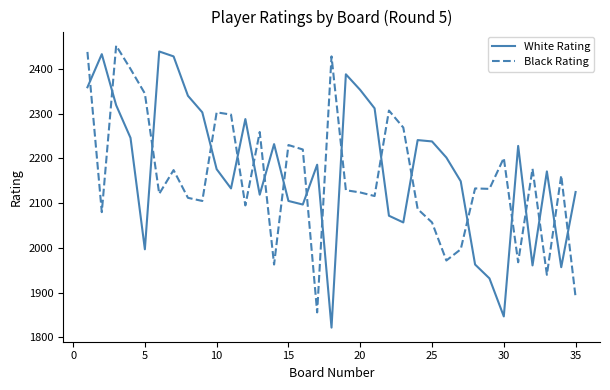

What is the greatest value displayed?

2452